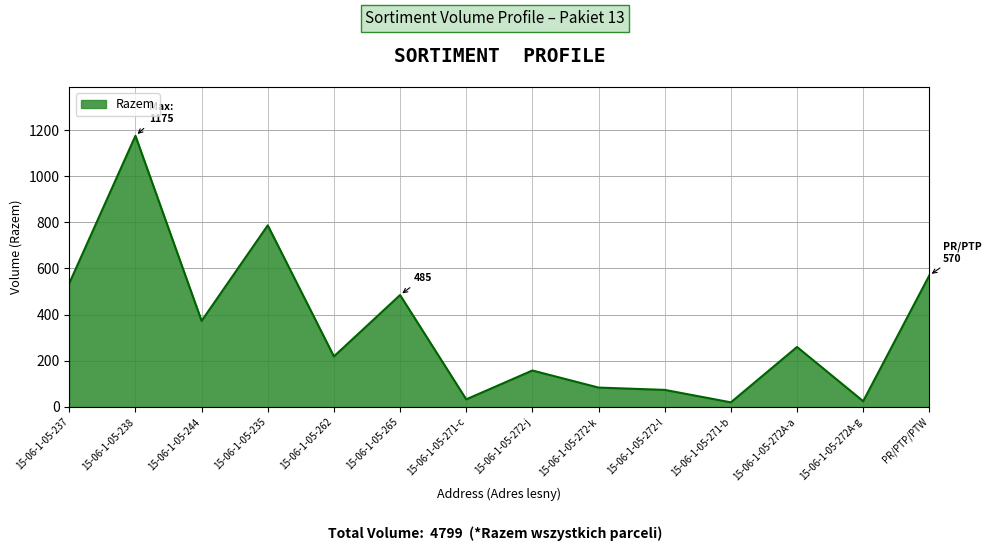

How many lines are shown in the chart?

1